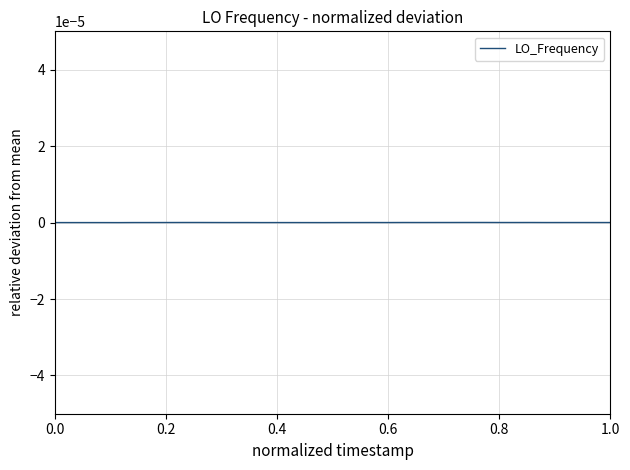

Which label corresponds to the smallest value in the chart?

1.0